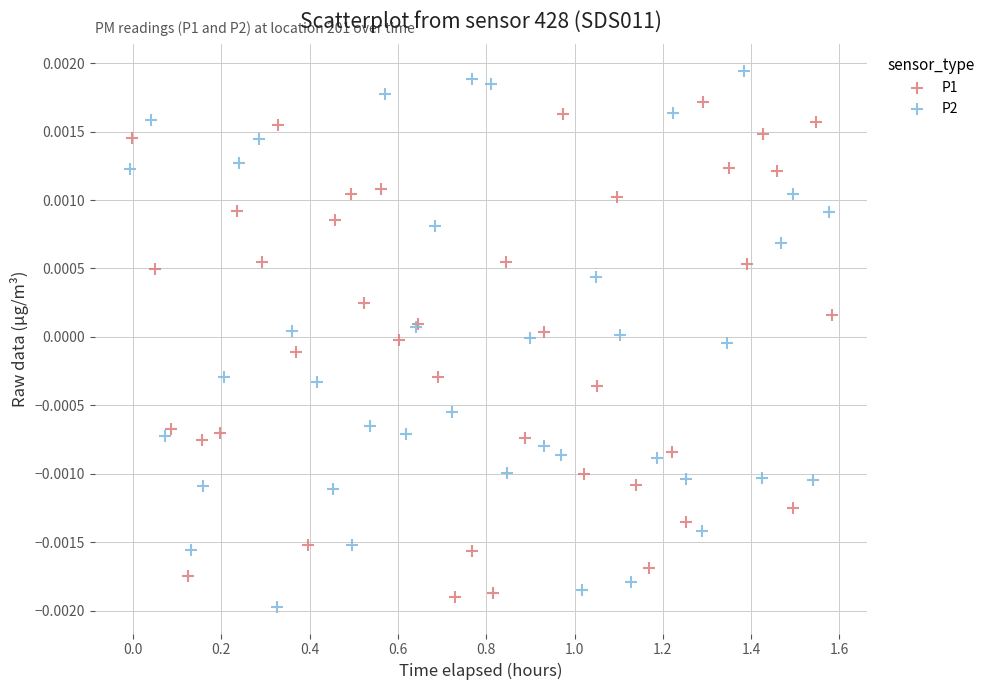

What are all the series names shown in the legend?

P1, P2